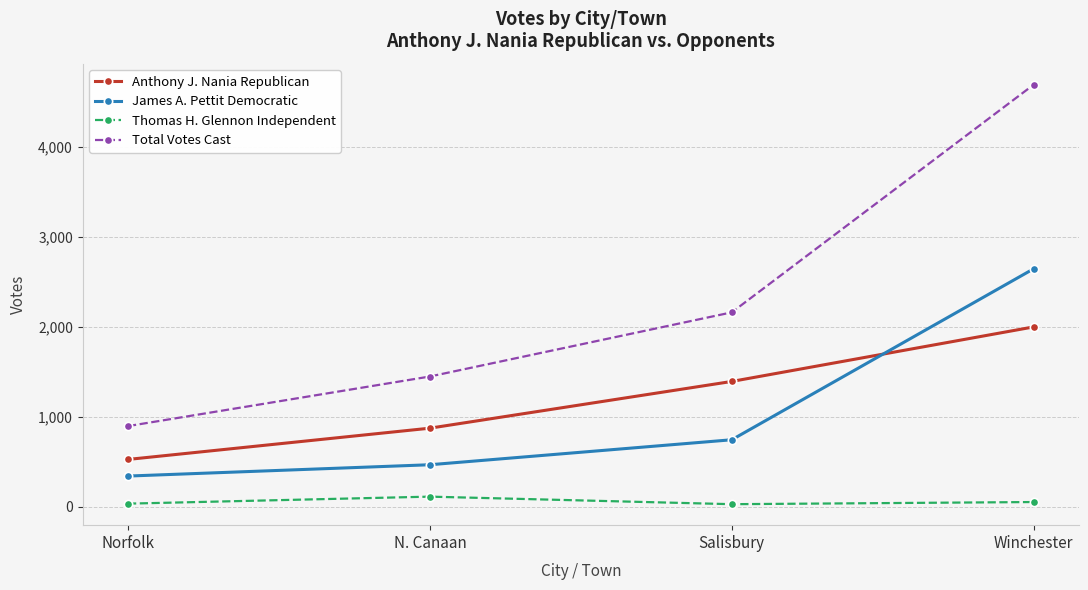

Where do Anthony J. Nania Republican and James A. Pettit Democratic first cross each other?

Salisbury and Winchester